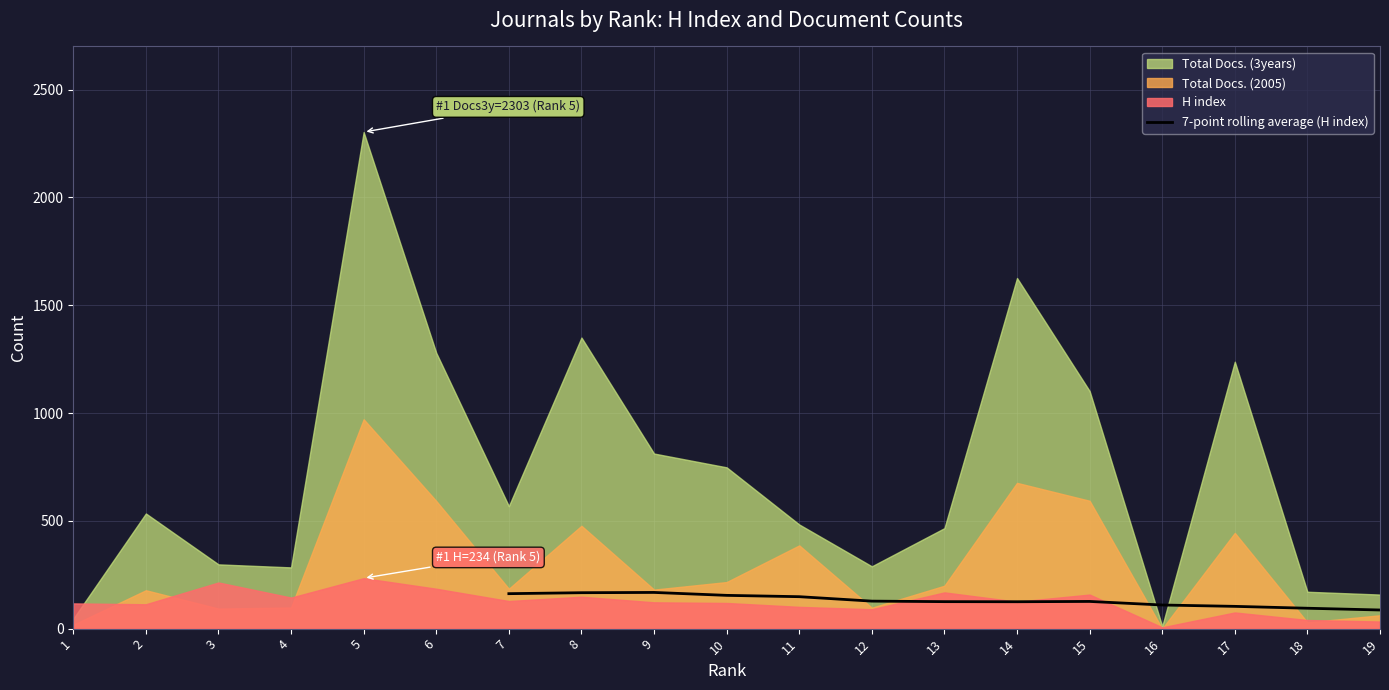

What is the maximum value for 7-point rolling average (H index)?

167.9